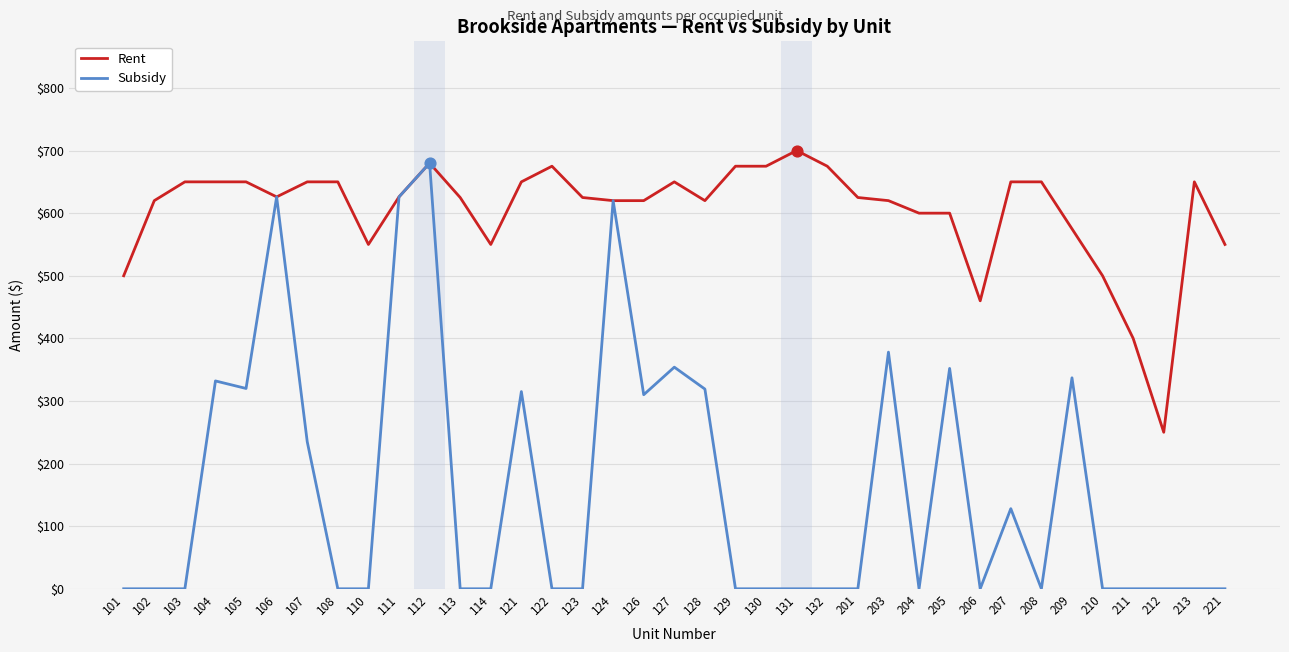

Which series has the largest total across all categories?

Rent